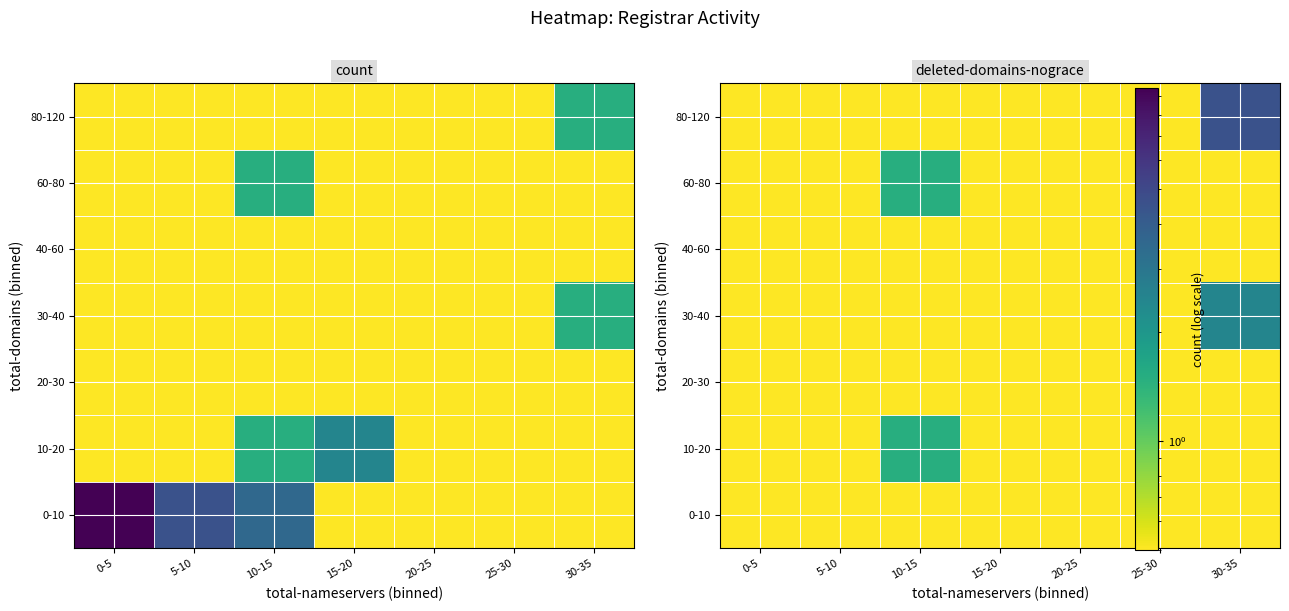

Between 0-5 and 20-25, which is larger?

0-5